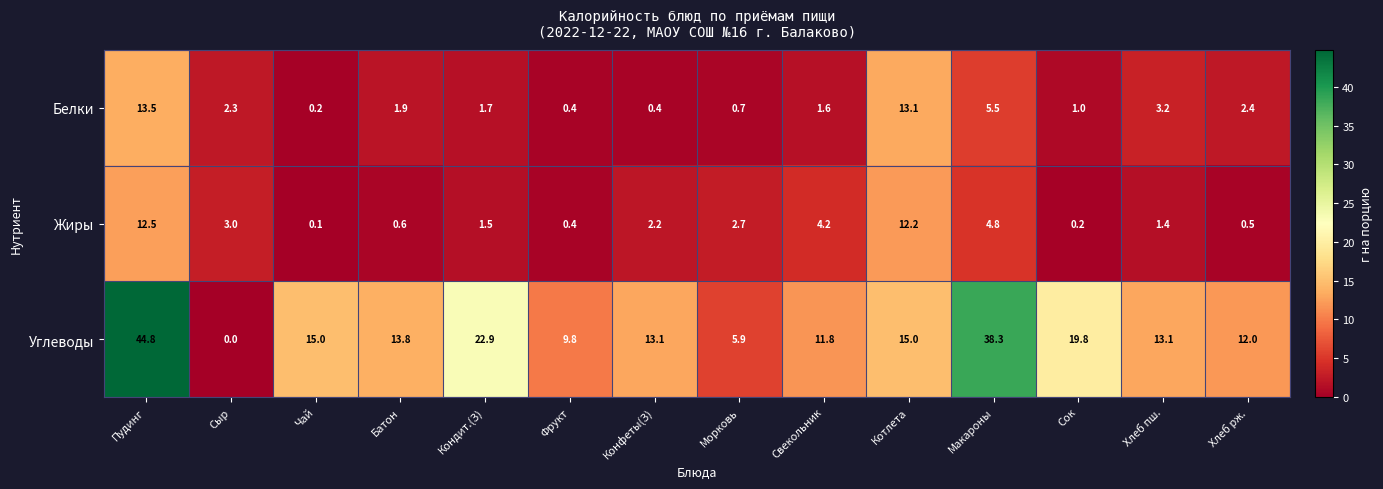

What is the difference between the Белки values at Пудинг and Хлеб рж.?

11.1